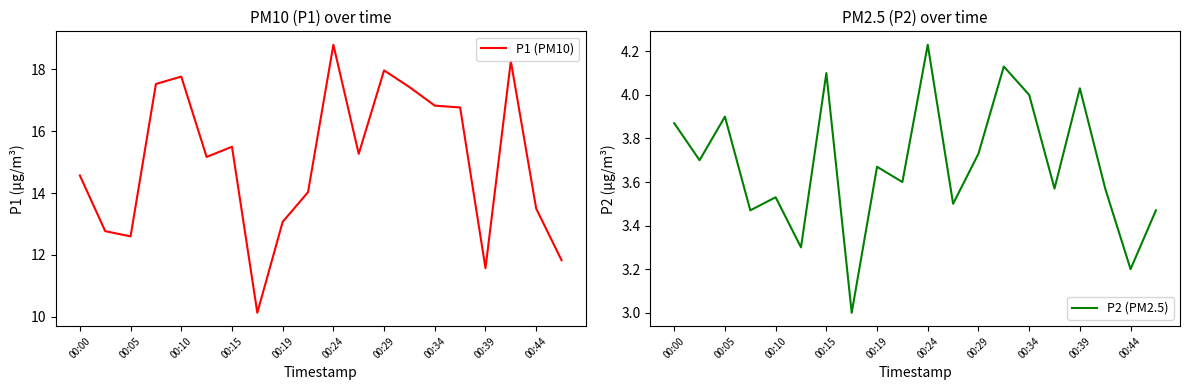

Read the P1 (PM10) value at 19.

11.8